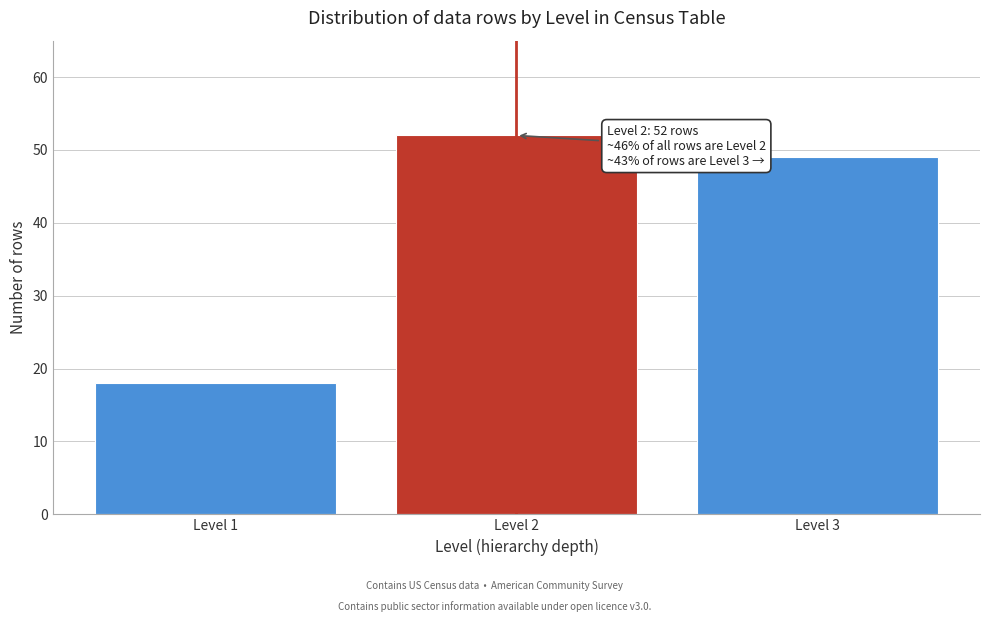

Reading left to right, what are all the values shown in this chart?

Level 1=18	Level 2=52	Level 3=49